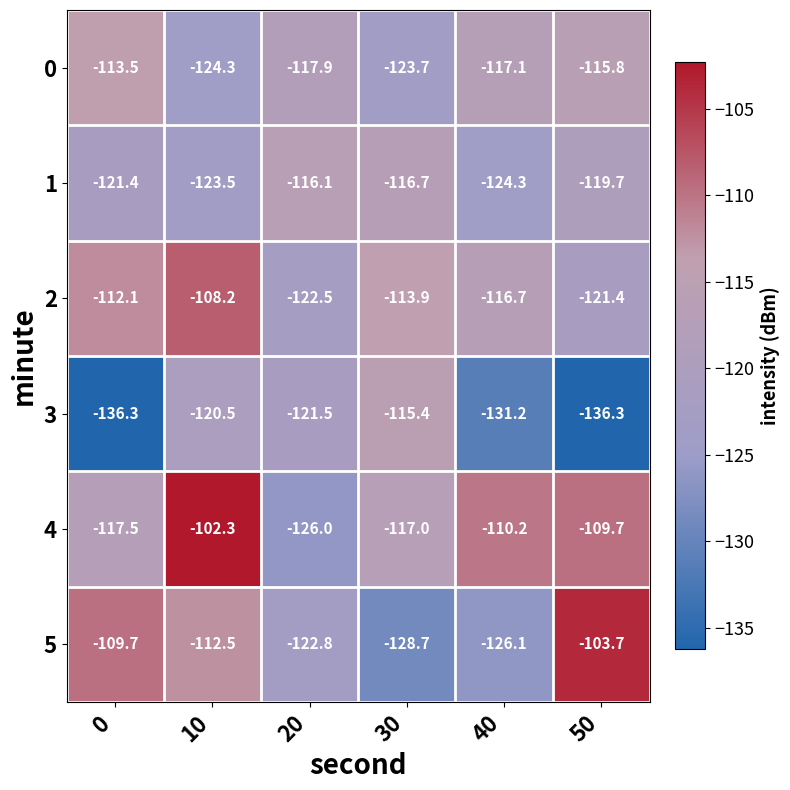

At which label does 0 reach its minimum?

10